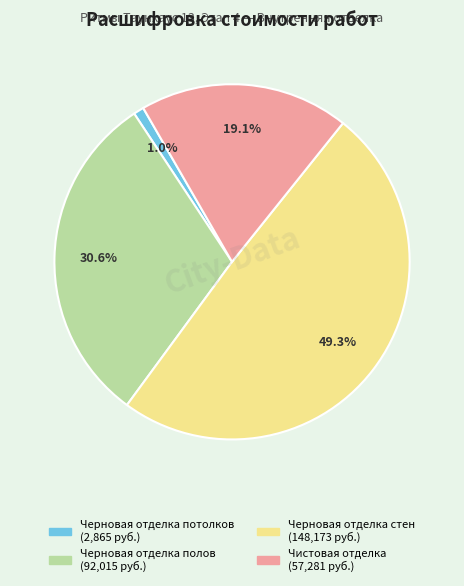

Count the number of slices in the pie.

4